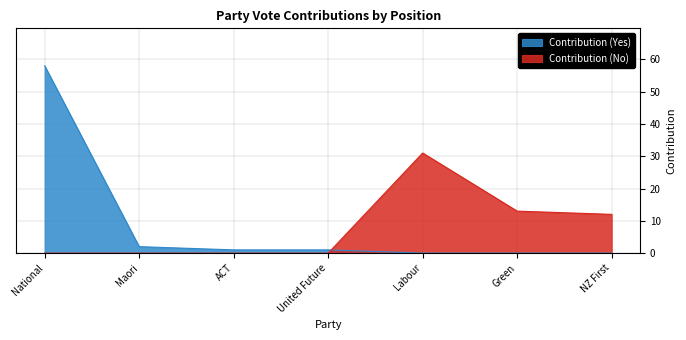

At which category does Contribution (No) reach its first local peak?

Labour